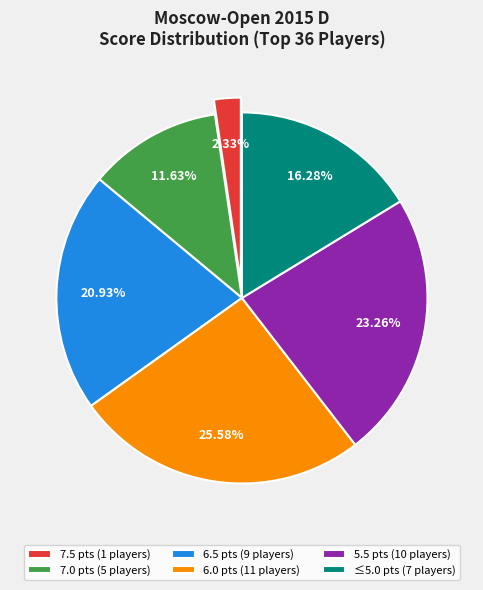

Between 5.5 pts (10 players) and 6.5 pts (9 players), which is larger?

5.5 pts (10 players)